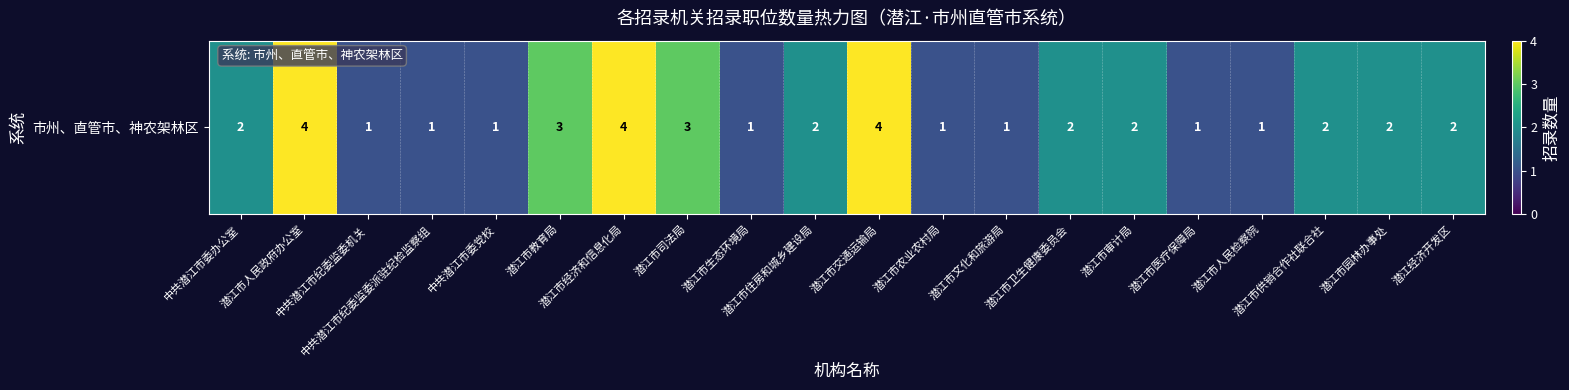

How many data points are less than 2?

8